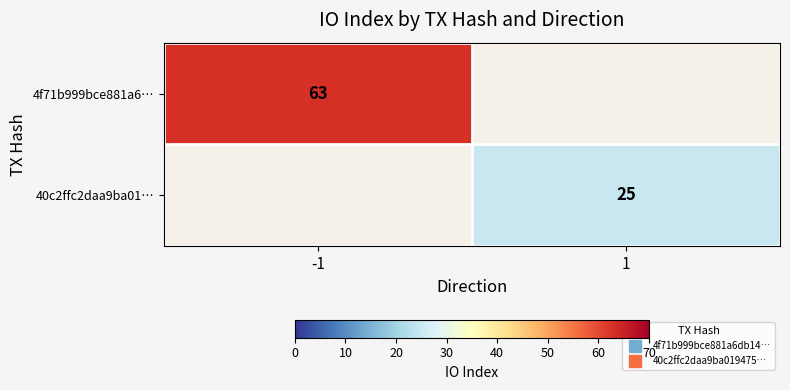

Read the 40c2ffc2daa9ba01… value at 1.

25.0